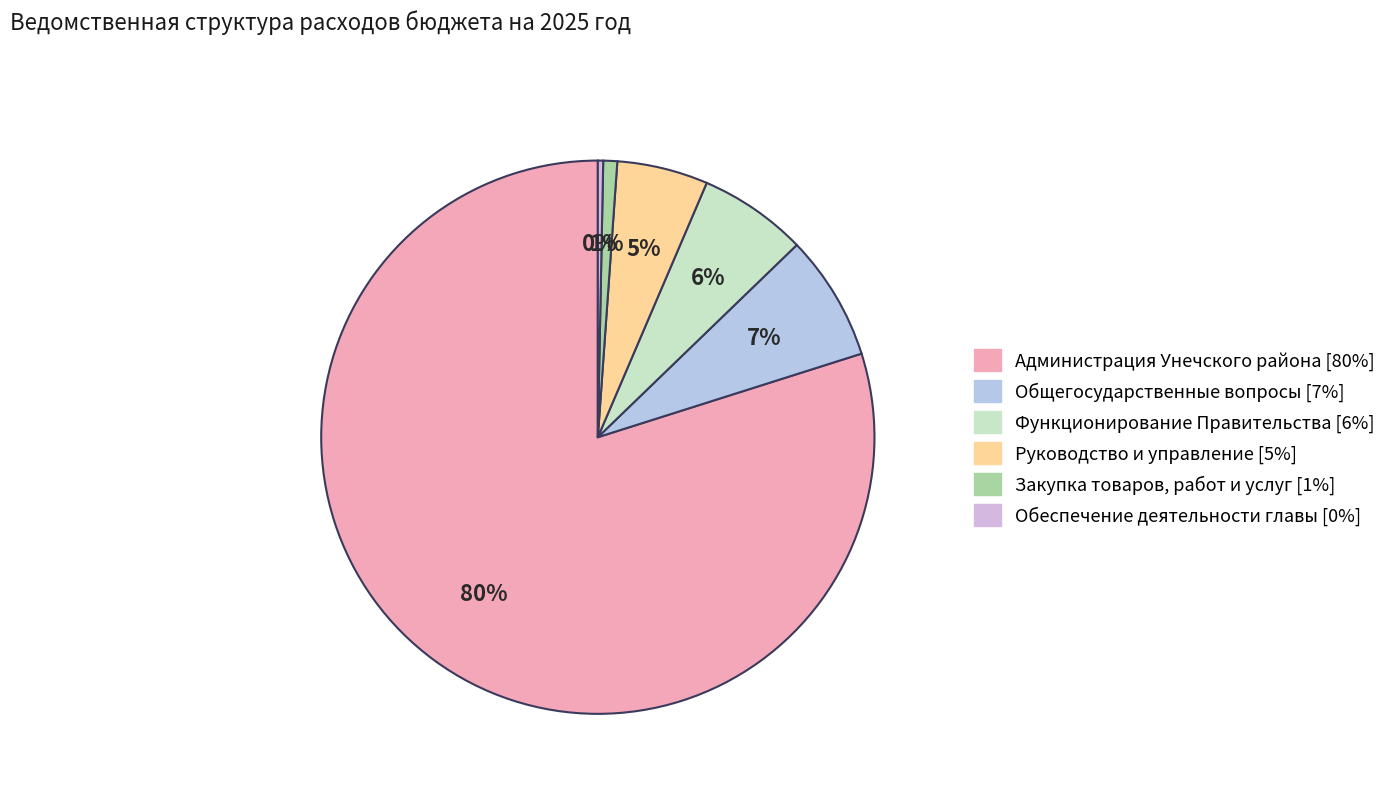

Between Руководство и управление and Администрация Унечского района, which is larger?

Администрация Унечского района